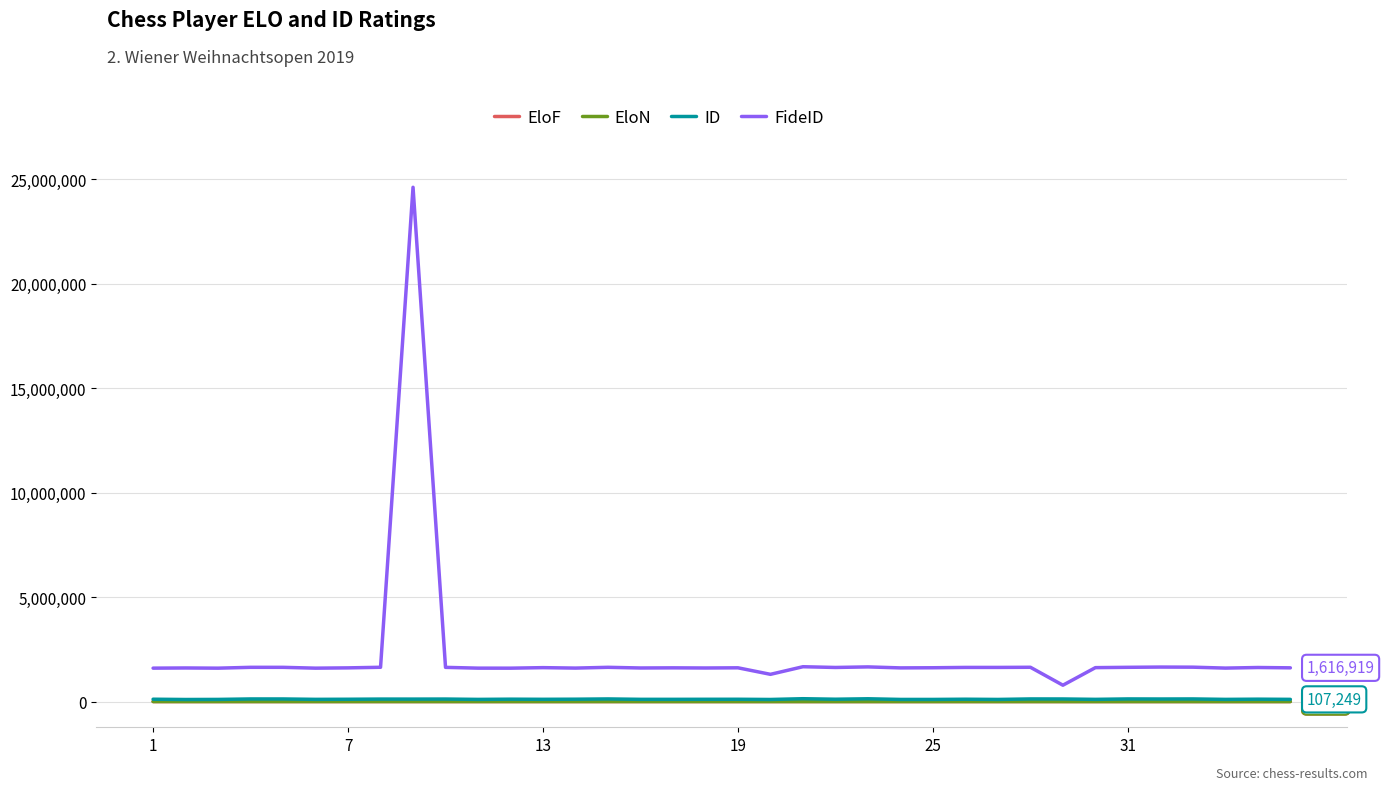

Which series has the widest spread of values?

FideID